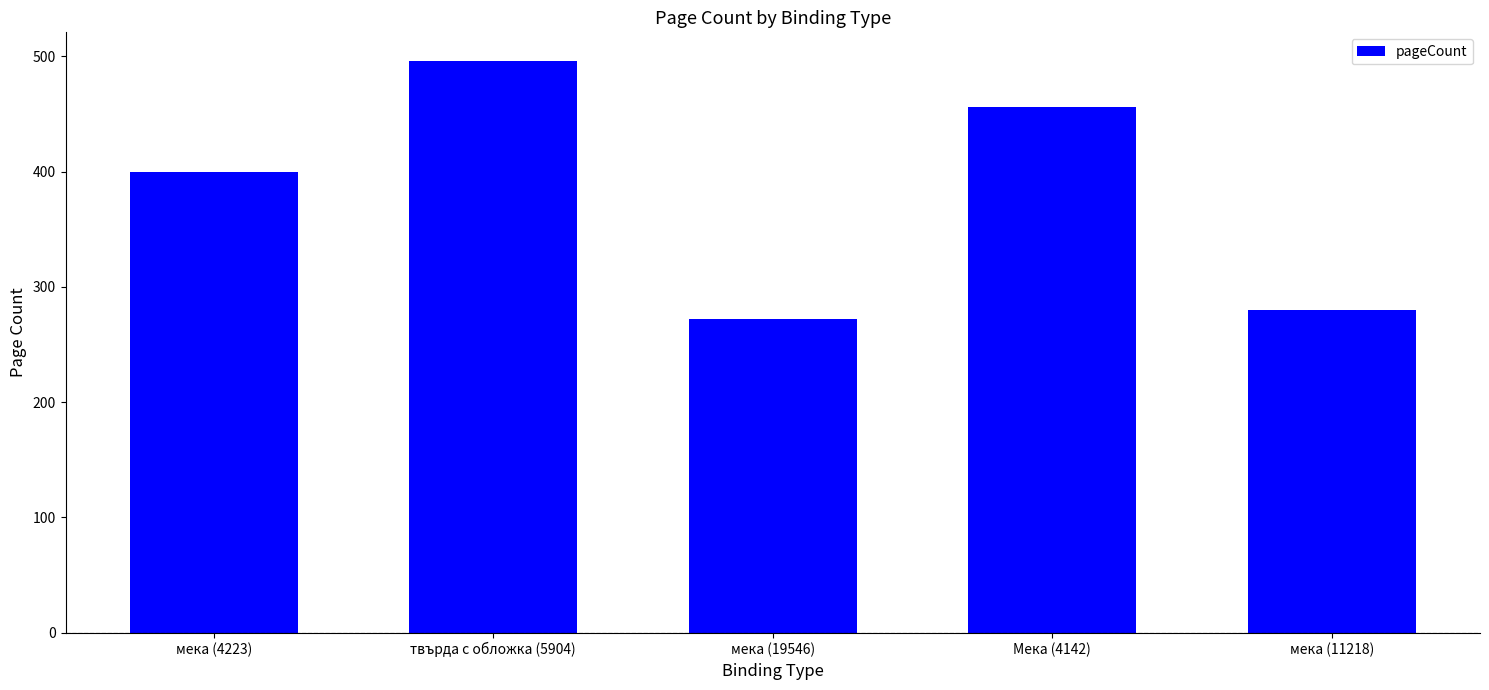

What position from the left is мека (4223)?

1